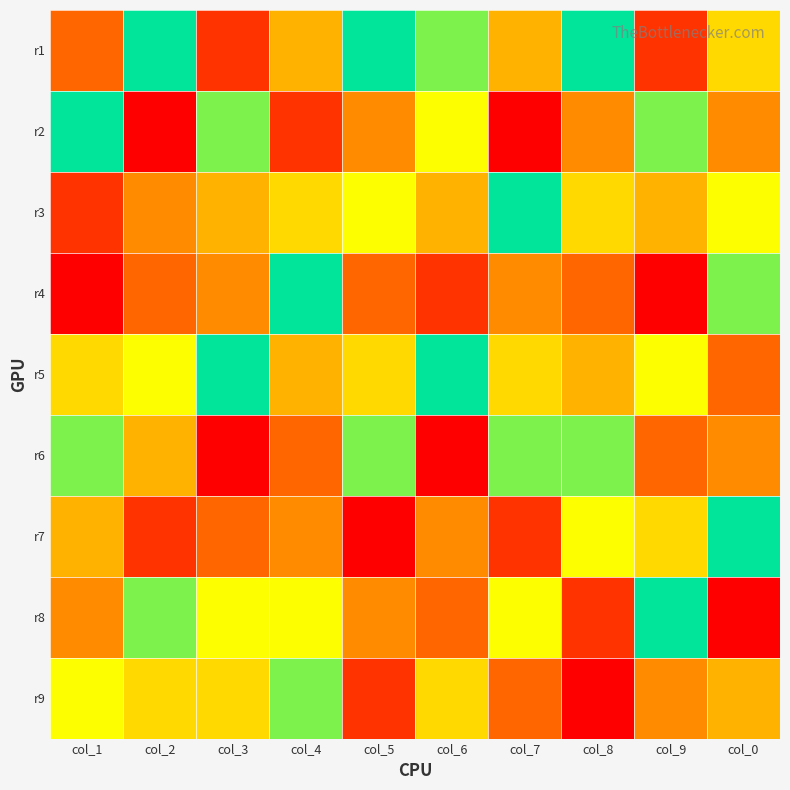

Which series has the largest total across all categories?

r5